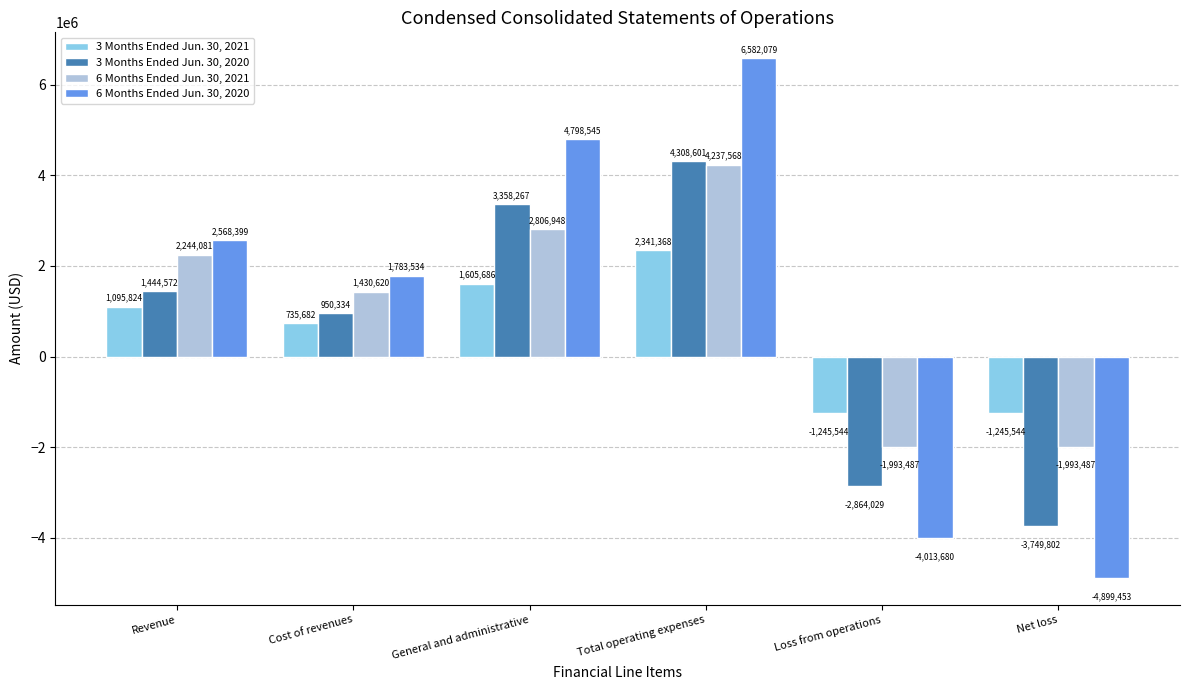

What are all the series names shown in the legend?

3 Months Ended Jun. 30, 2021, 3 Months Ended Jun. 30, 2020, 6 Months Ended Jun. 30, 2021, 6 Months Ended Jun. 30, 2020